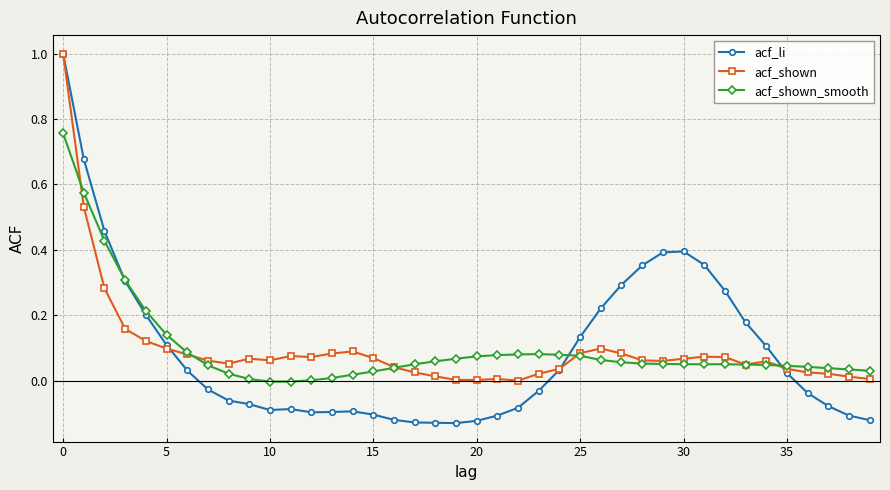

What is the value of the acf_shown point at the 1st from the left?

1.0